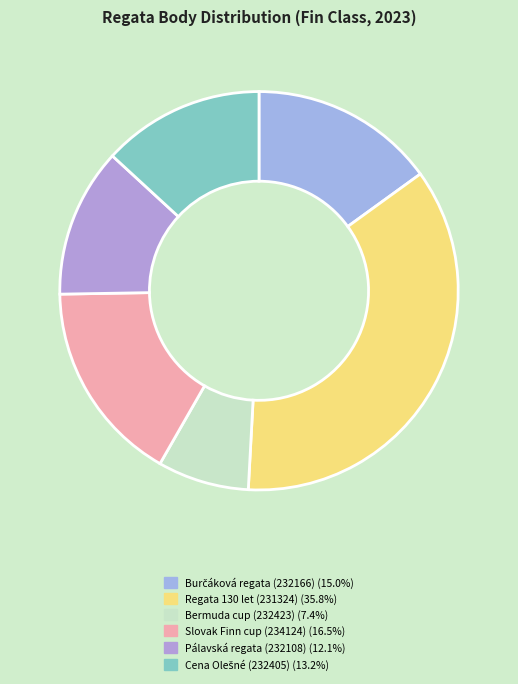

Count the number of slices in the pie.

6